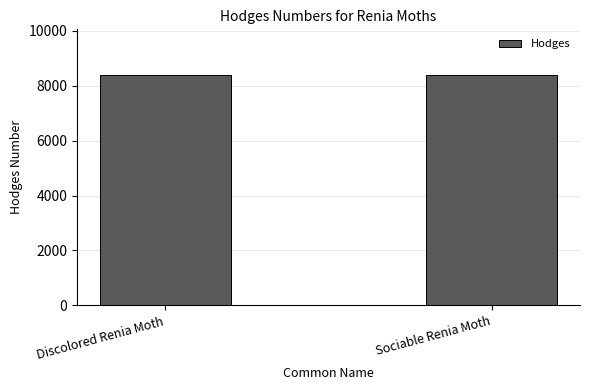

How many bars are there in total?

2